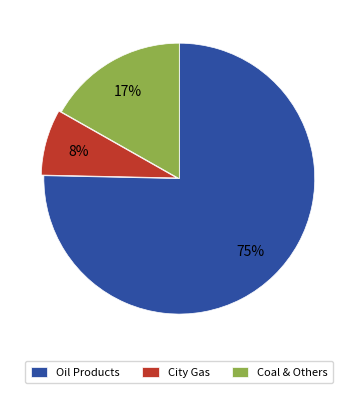

How many segments does this pie chart have?

3